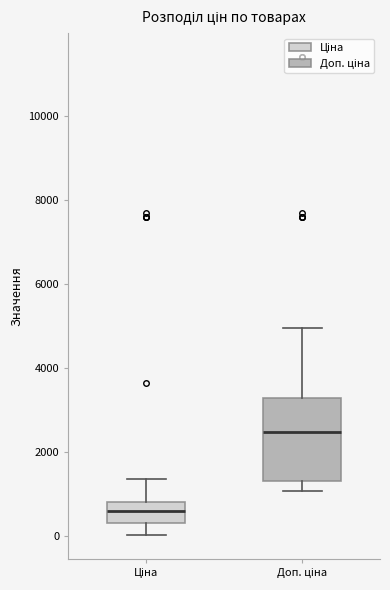

Where is the lower edge of the box for Доп. ціна on the y-axis? The values are not printed on the chart, so give them approximately, as read against the axis.

1400